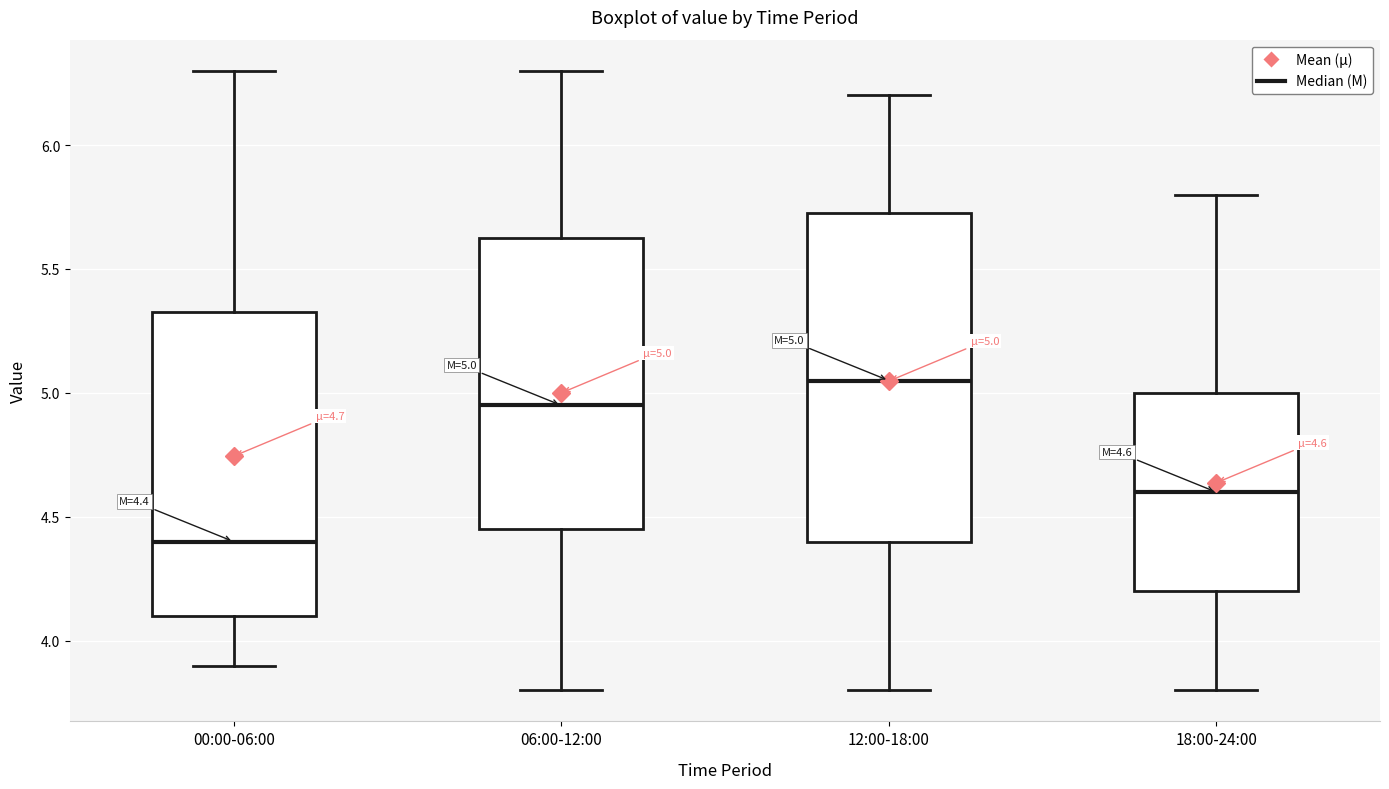

Which box's median line is the lowest?

00:00-06:00